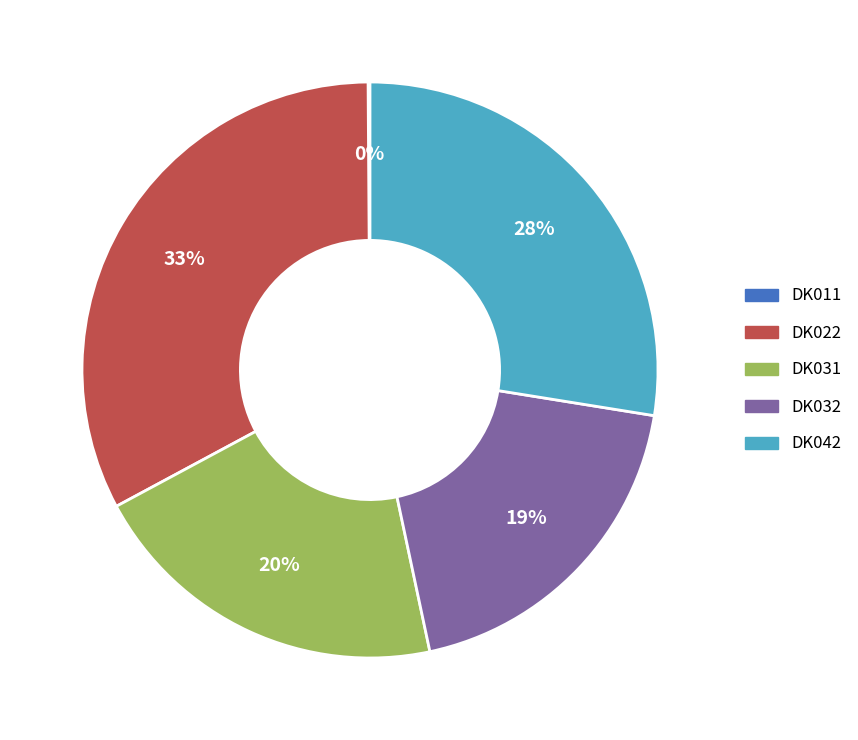

Is there any slice that represents more than half of the pie?

No